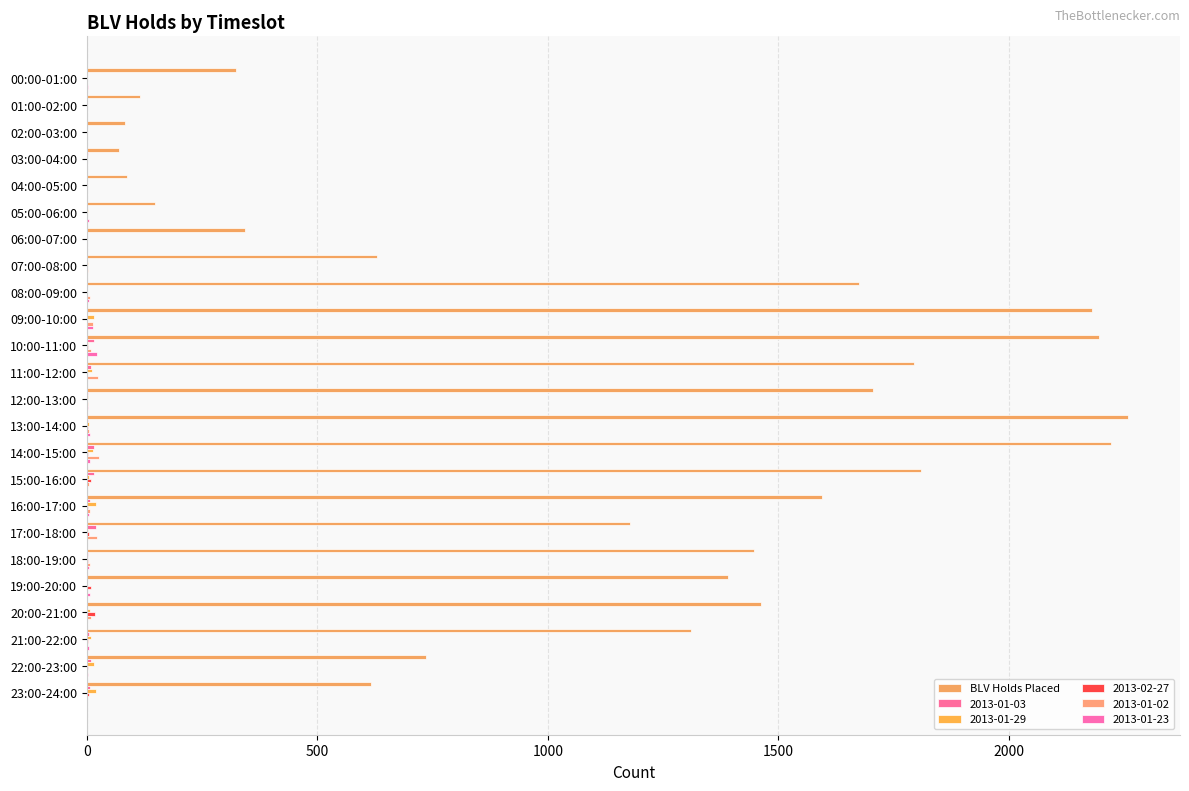

Count the number of categories in the chart.

24